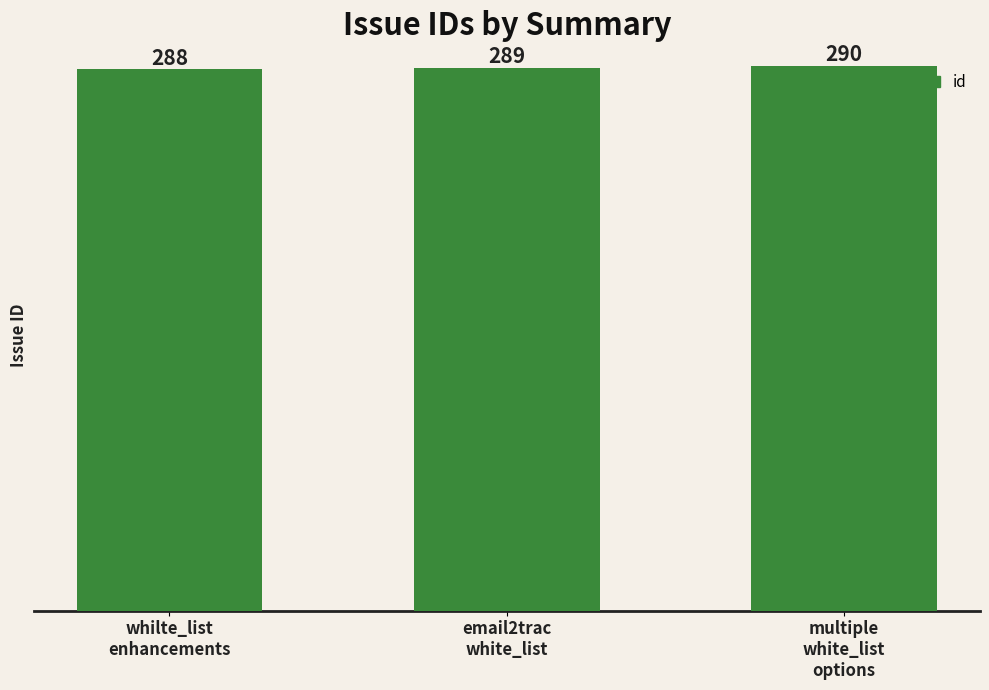

What is the value of the 3rd bar from the left?

290